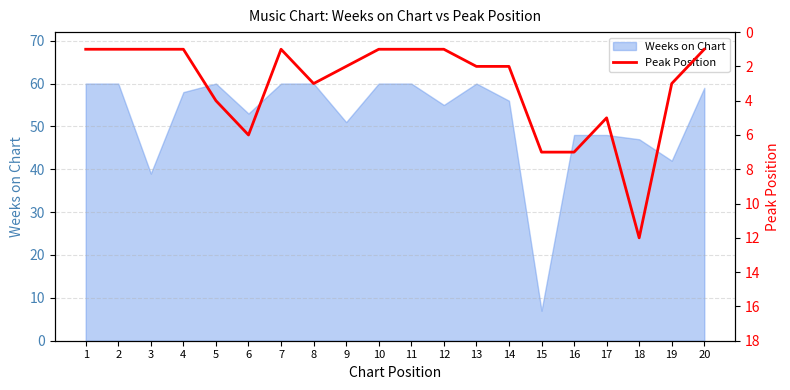

Is it true that Weeks on Chart equals 39 at 3?

True